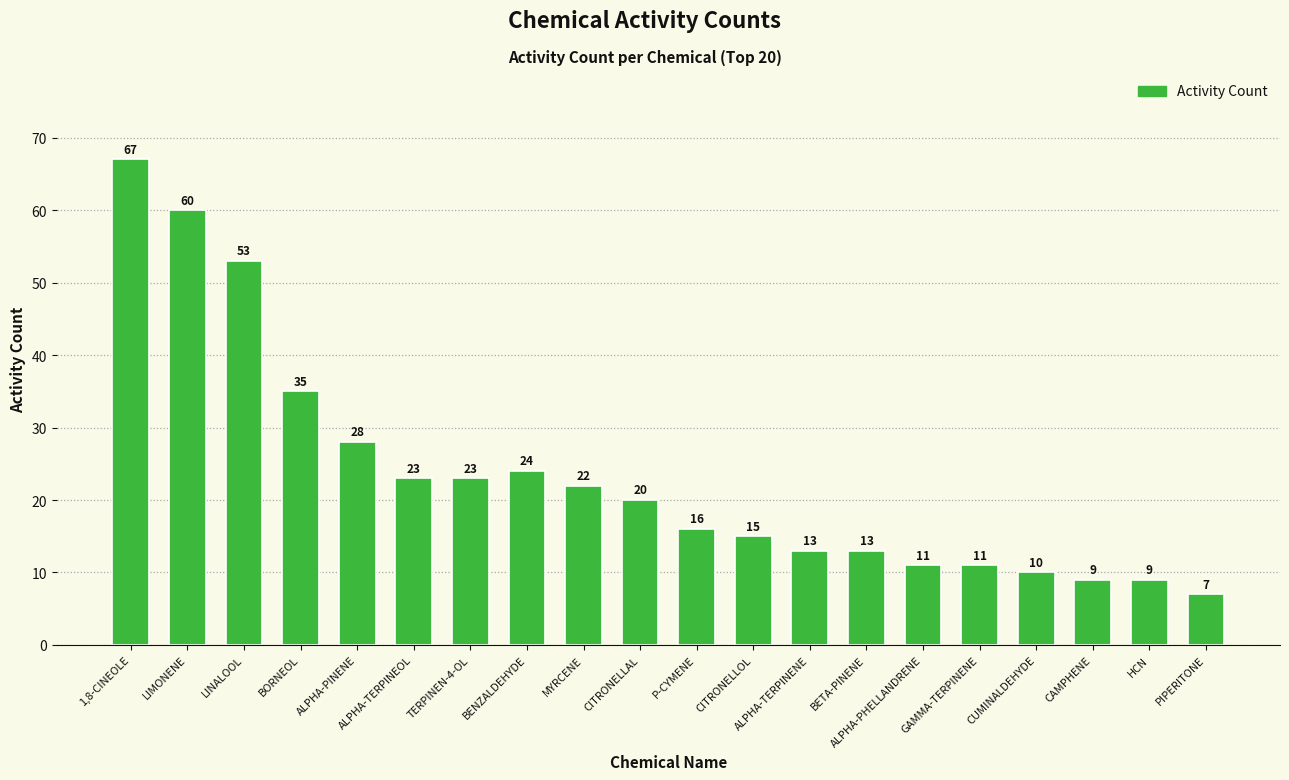

What is the difference between the maximum and minimum values?

60